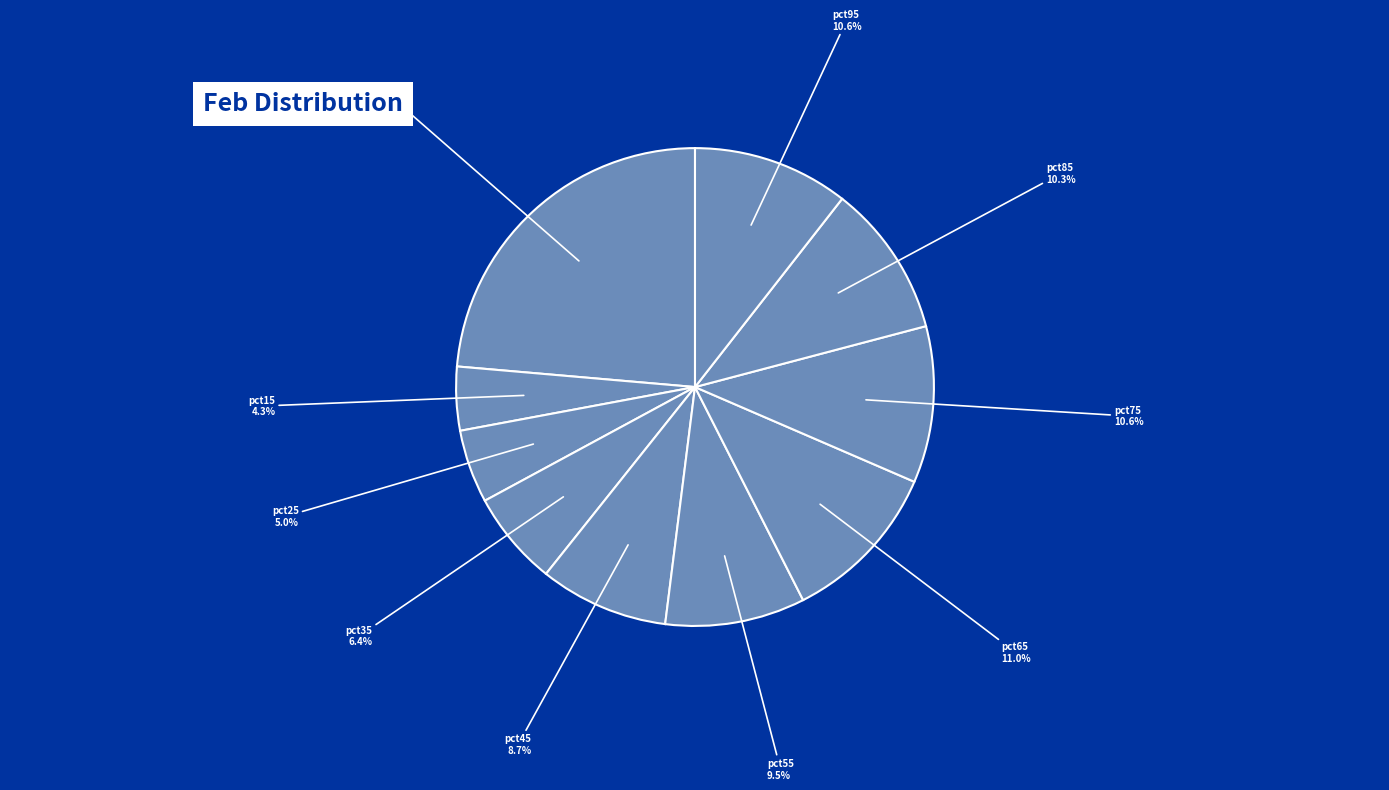

To the nearest percent, what portion does pct65 represent?

11%